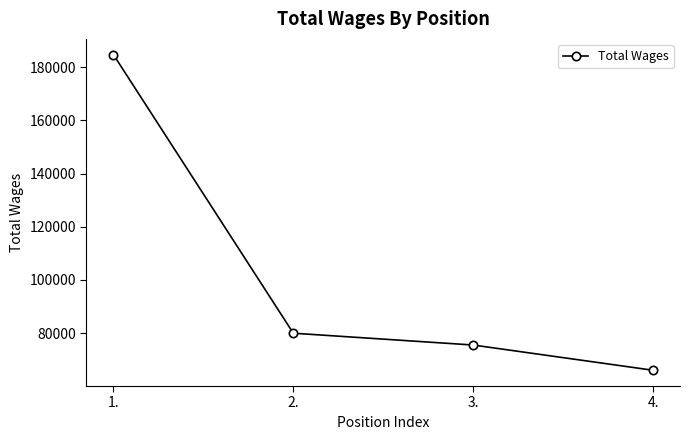

What is the smallest value displayed?

66045